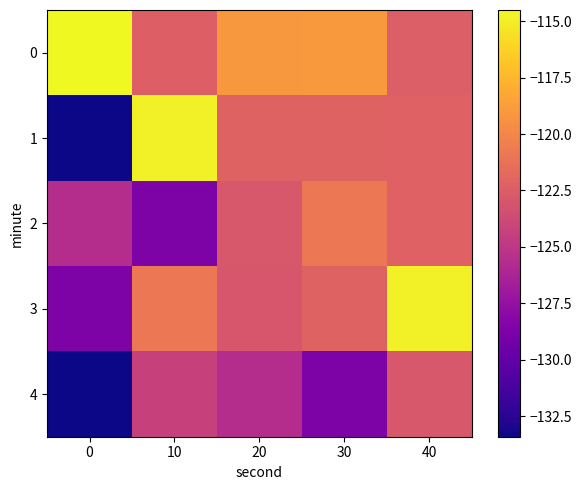

What is the spread (max minus min) of values at 30?

9.7